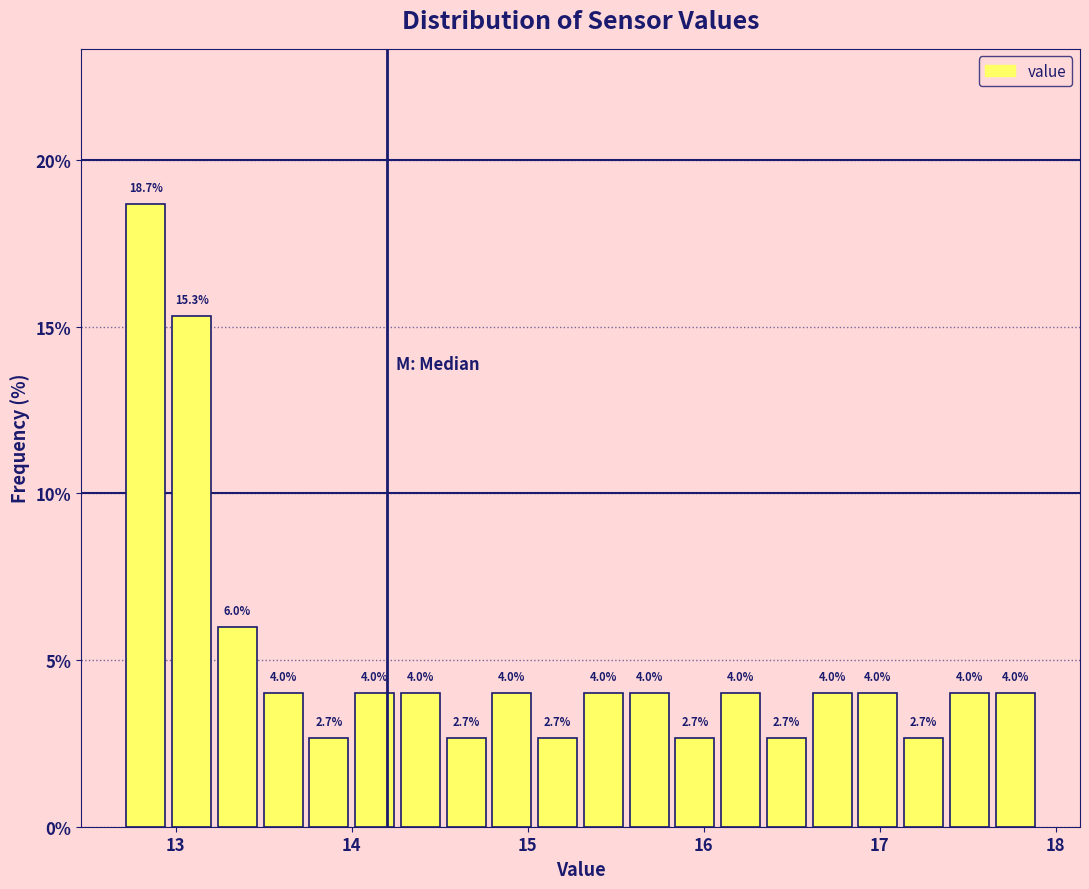

Read against the x-axis, roughly where is the centre of the tallest bar?

12.8